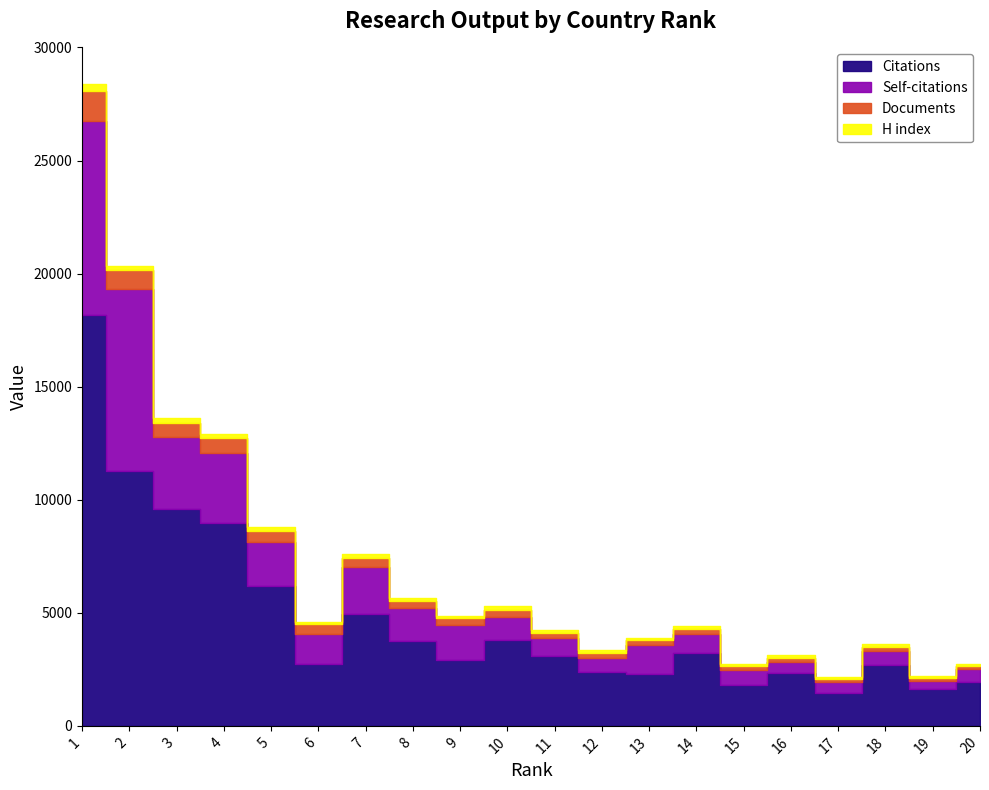

Where is H index nearest to the value 196?

5